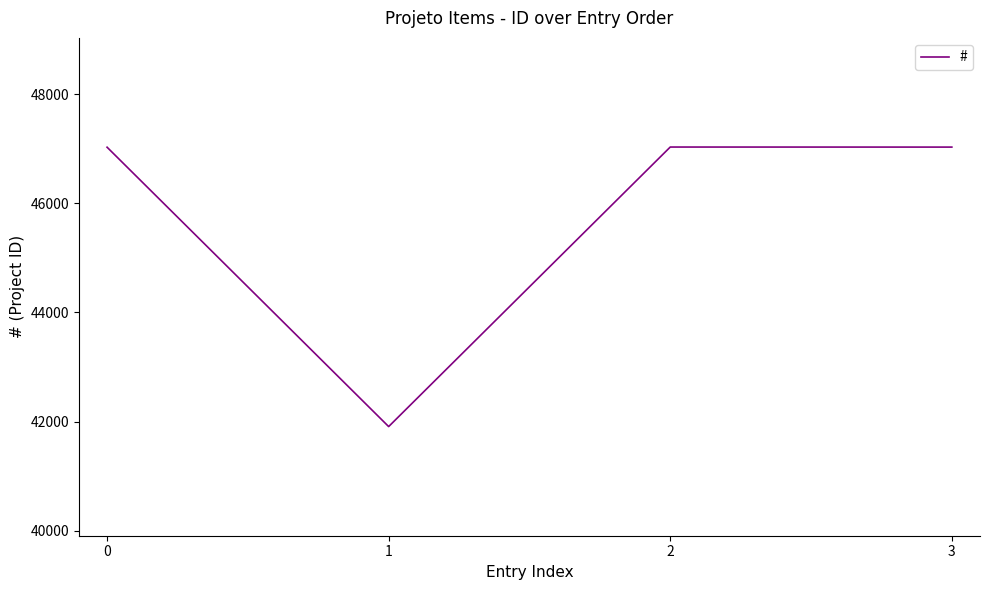

What value does the data have at 1, to the nearest 100?

41900